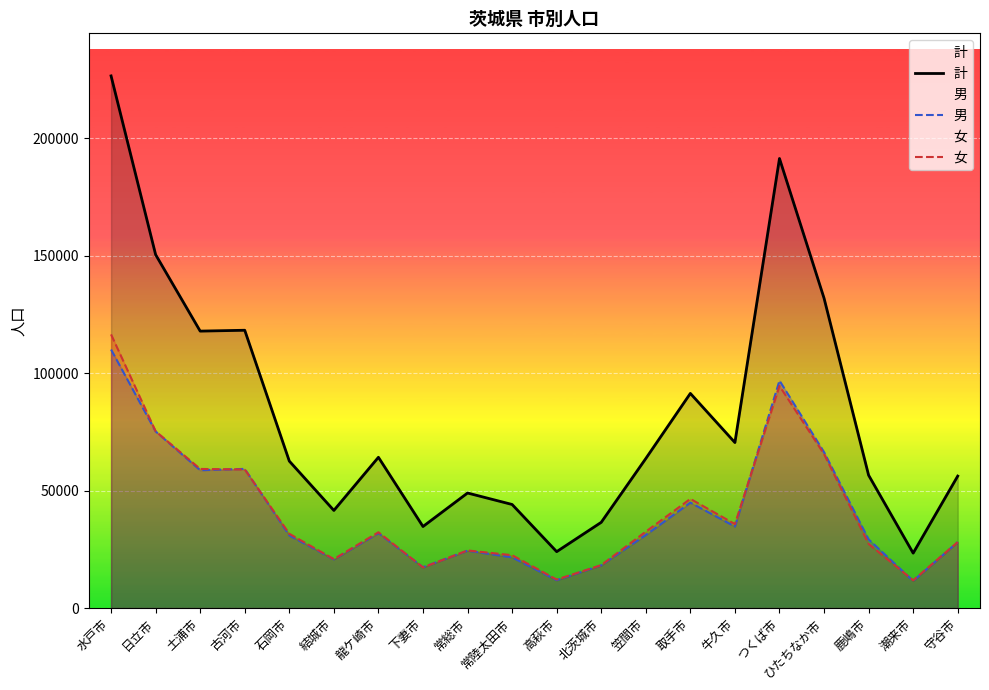

The value of 計 at 北茨城市 is 36511. True or false?

True